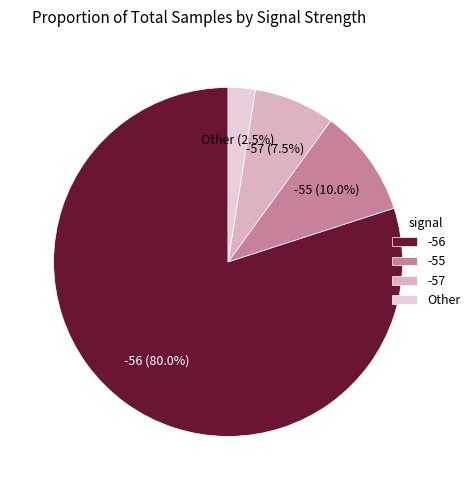

Rank the categories by value from highest to lowest.

-56, -55, -57, Other